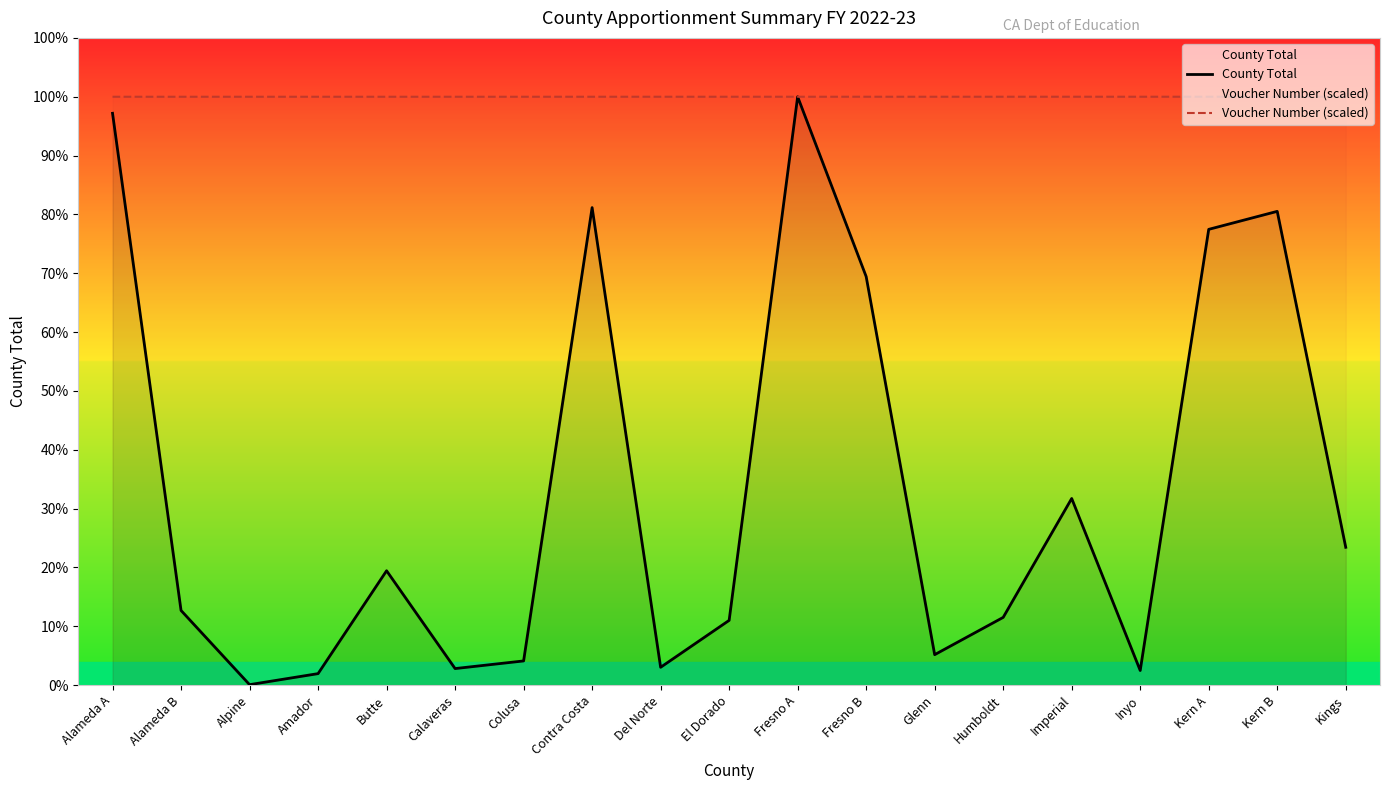

Which series changed the most between Alameda A and Colusa?

County Total